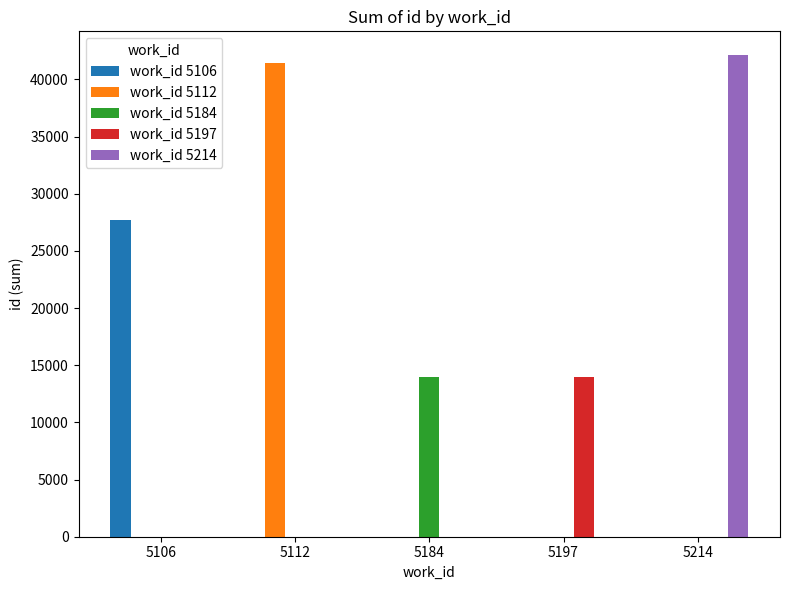

What is the sum of all work_id 5197 values?

13971